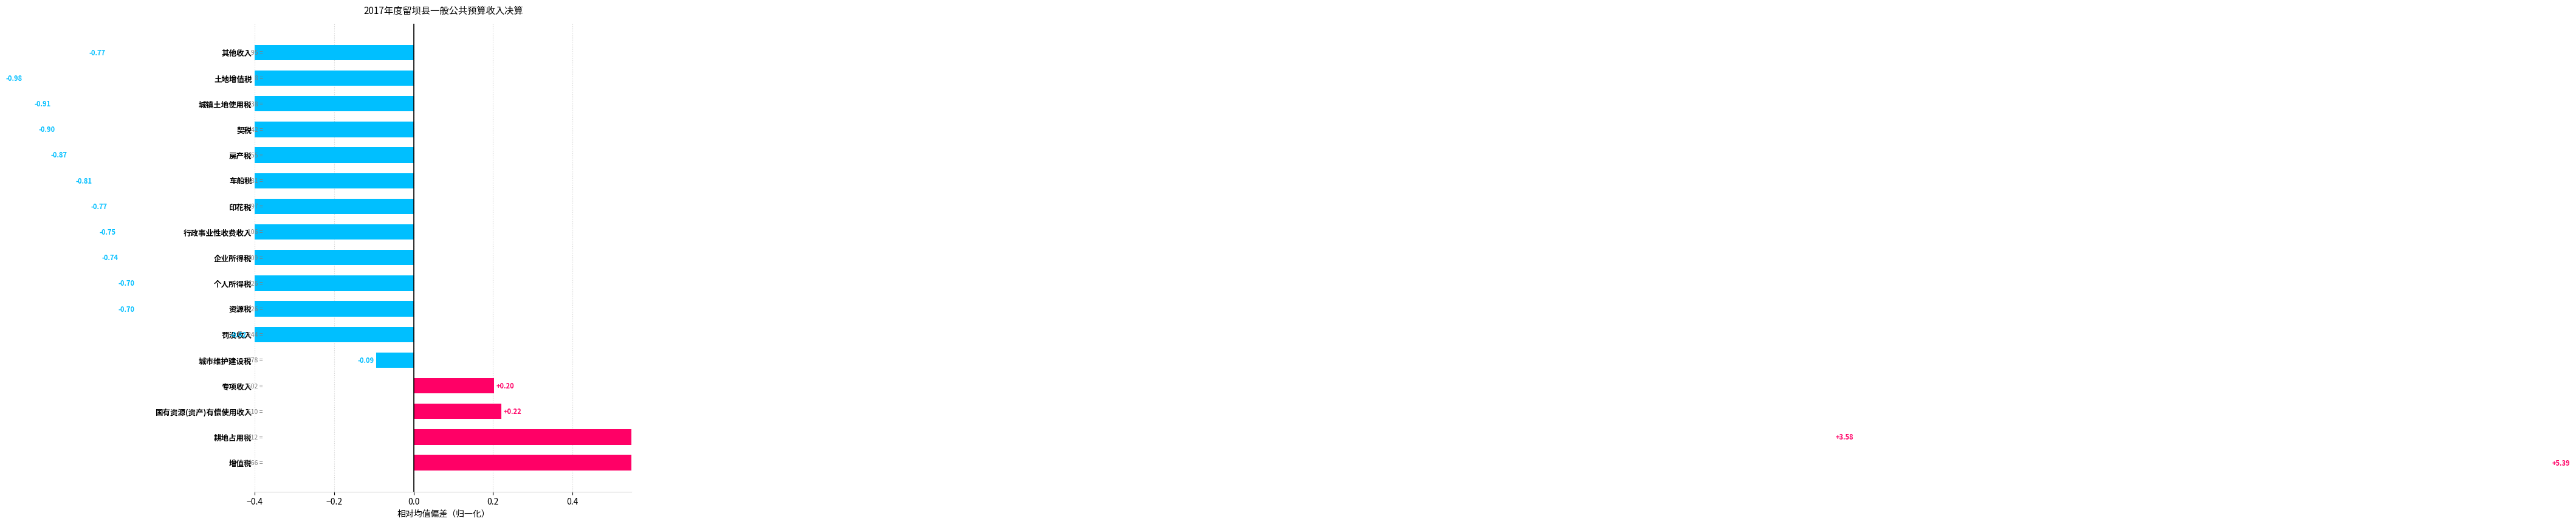

What is the value of the 6th bar from the left?

-0.4